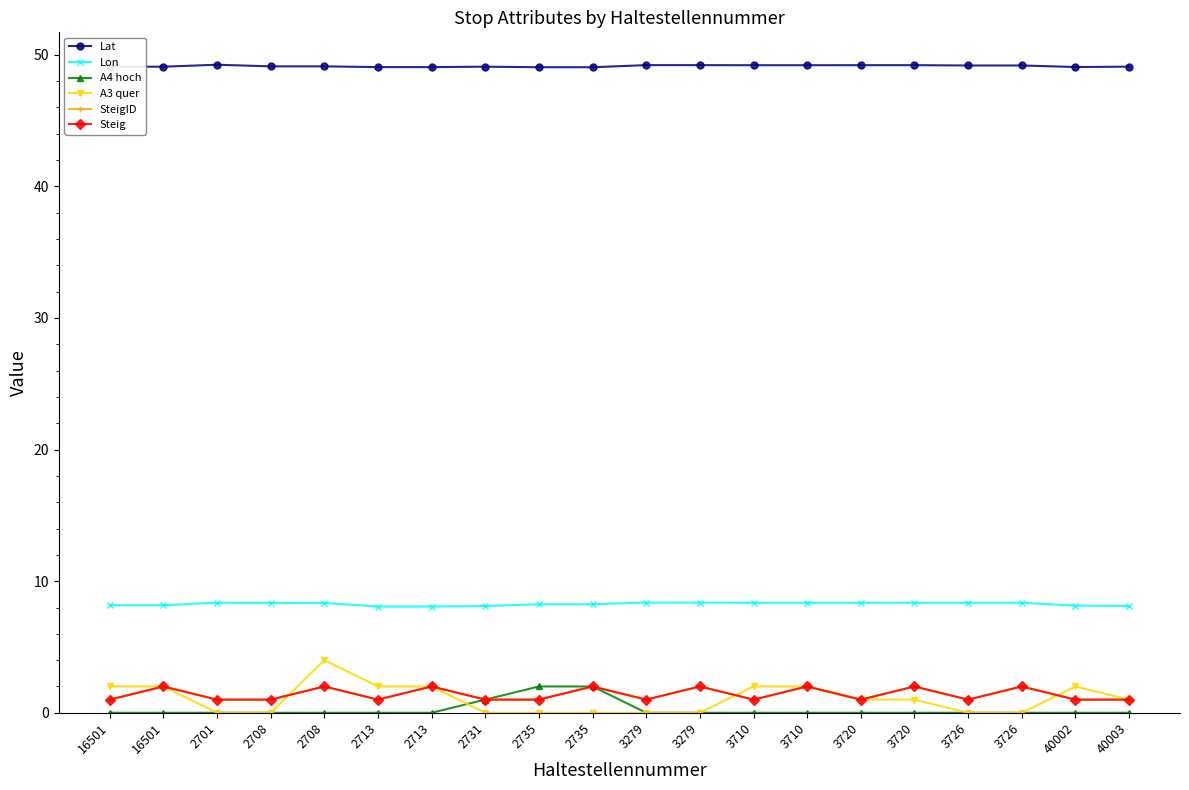

What is the difference between the maximum and minimum values in the SteigID series?

1.0